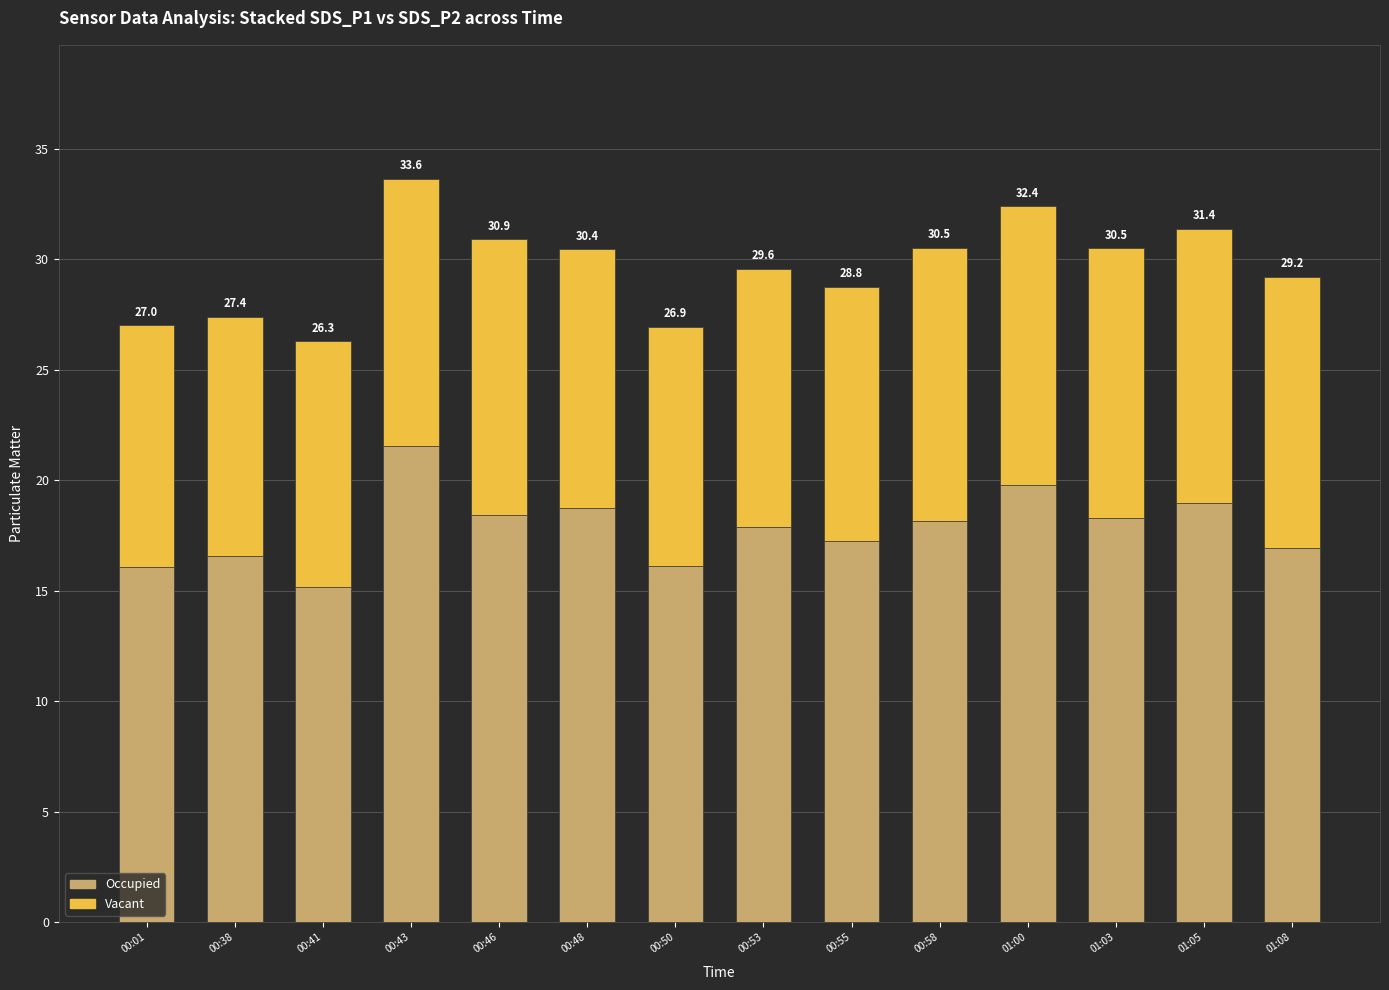

What are all the series names shown in the legend?

Occupied, Vacant